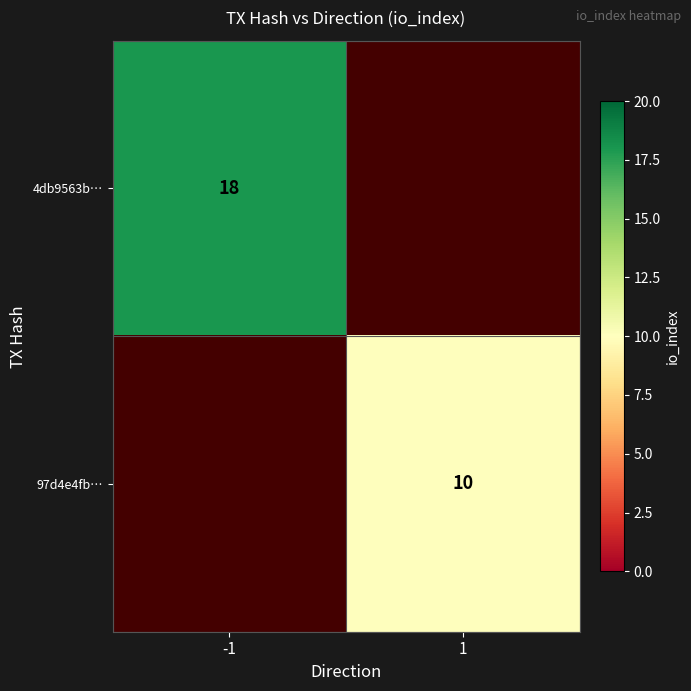

True or false: 4db9563b… has a value of 5 at -1.

False